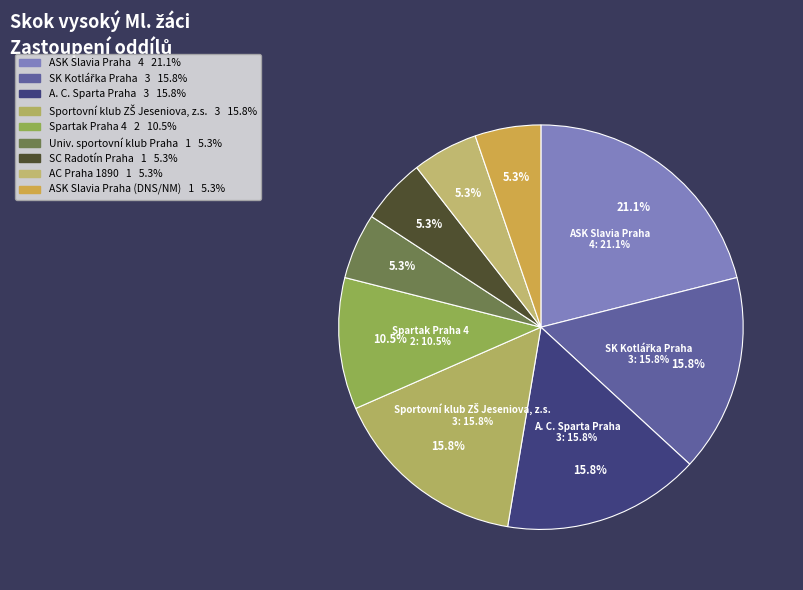

Is the sum of SK Kotlářka Praha and Sportovní klub ZŠ Jeseniova, z.s. greater than half?

No